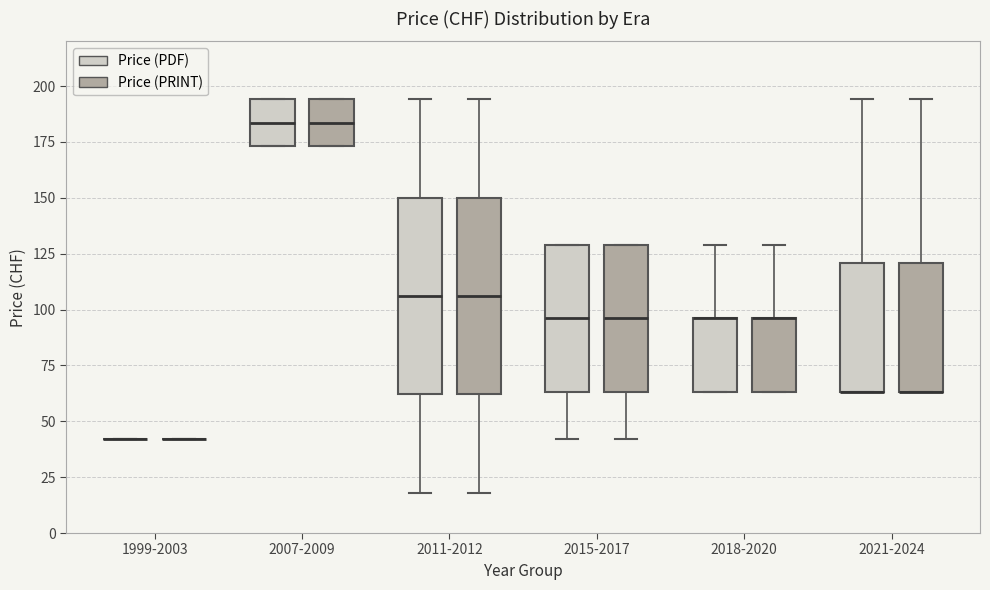

Reading left to right, transcribe this box plot: for each box, give where its median line is, the range the box spans, and where its two whiskers end, as read against the y-axis. The values are not printed on the chart, so give them approximately, as read against the axis.

1999-2003 (Price (PDF)): box collapsed to a line at 40, whiskers 40 to 40
1999-2003 (Price (PRINT)): box collapsed to a line at 40, whiskers 40 to 40
2007-2009 (Price (PDF)): median 185, box 175 to 195, whiskers 175 to 195
2007-2009 (Price (PRINT)): median 185, box 175 to 195, whiskers 175 to 195
2011-2012 (Price (PDF)): median 105, box 60 to 150, whiskers 20 to 195
2011-2012 (Price (PRINT)): median 105, box 60 to 150, whiskers 20 to 195
2015-2017 (Price (PDF)): median 95, box 65 to 130, whiskers 40 to 130
2015-2017 (Price (PRINT)): median 95, box 65 to 130, whiskers 40 to 130
2018-2020 (Price (PDF)): median 95 (drawn on the box's upper edge), box 65 to 95, whiskers 65 to 130
2018-2020 (Price (PRINT)): median 95 (drawn on the box's upper edge), box 65 to 95, whiskers 65 to 130
2021-2024 (Price (PDF)): median 65 (drawn on the box's lower edge), box 65 to 120, whiskers 65 to 195
2021-2024 (Price (PRINT)): median 65 (drawn on the box's lower edge), box 65 to 120, whiskers 65 to 195